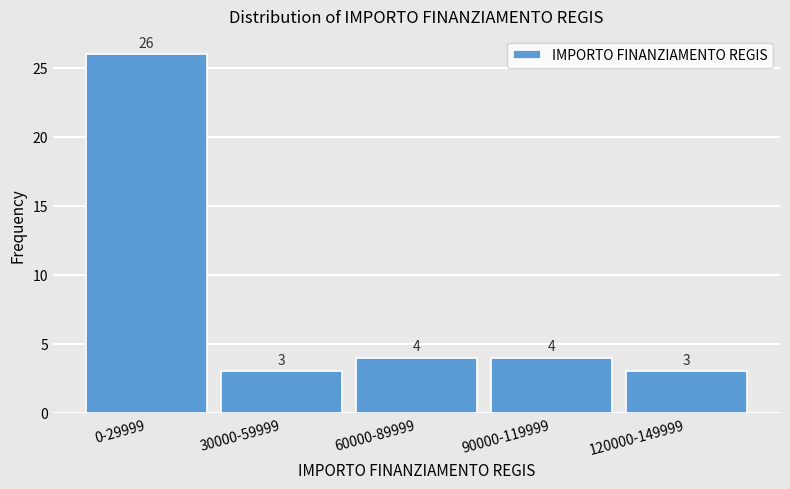

Reading left to right, transcribe all the data shown in this chart.

26	3	4	4	3